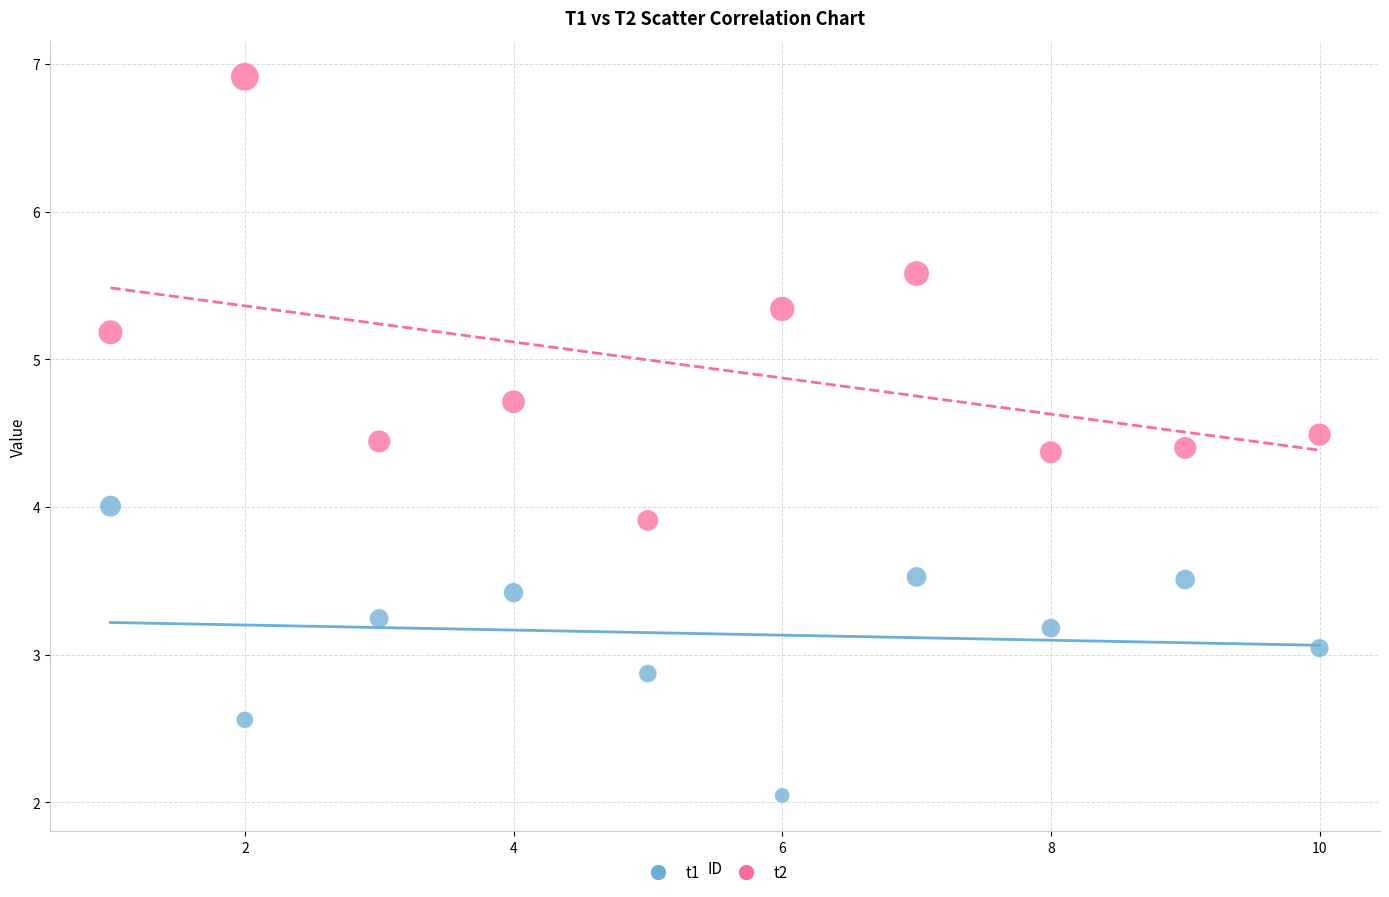

Which series contains the highest Y value?

t2